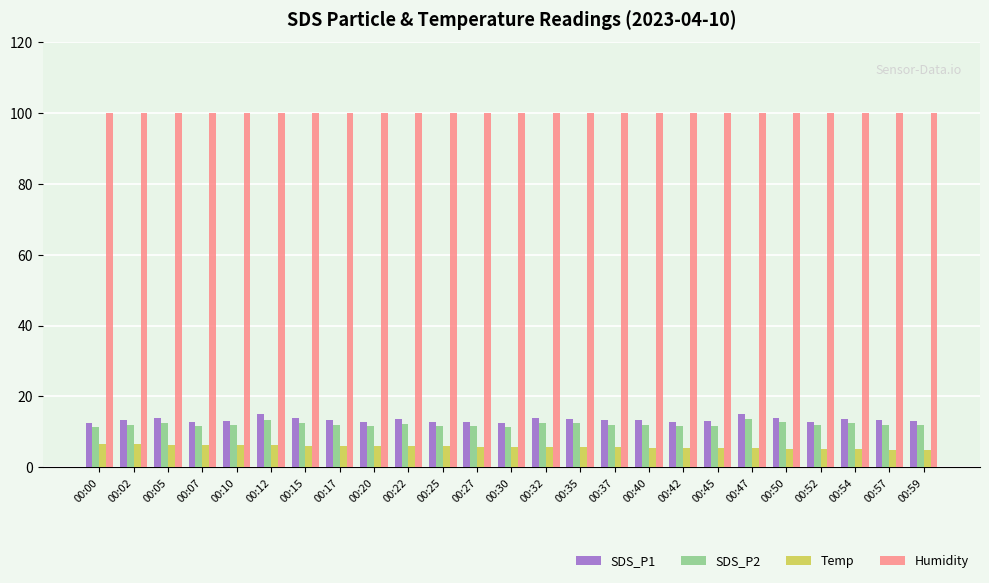

What is the spread (max minus min) of values at 00:22?

93.9